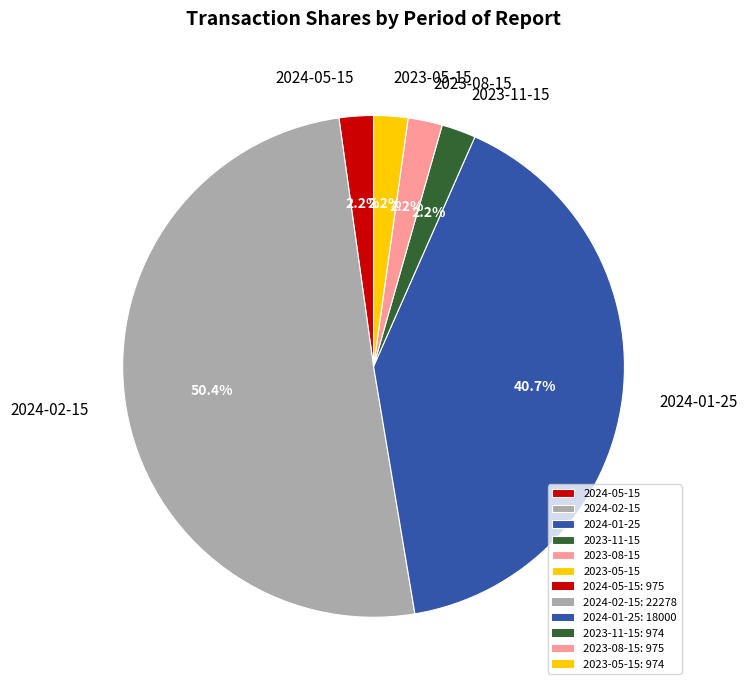

To the nearest percent, what is the difference between the 2024-02-15 and 2024-05-15 slice percentages?

48%